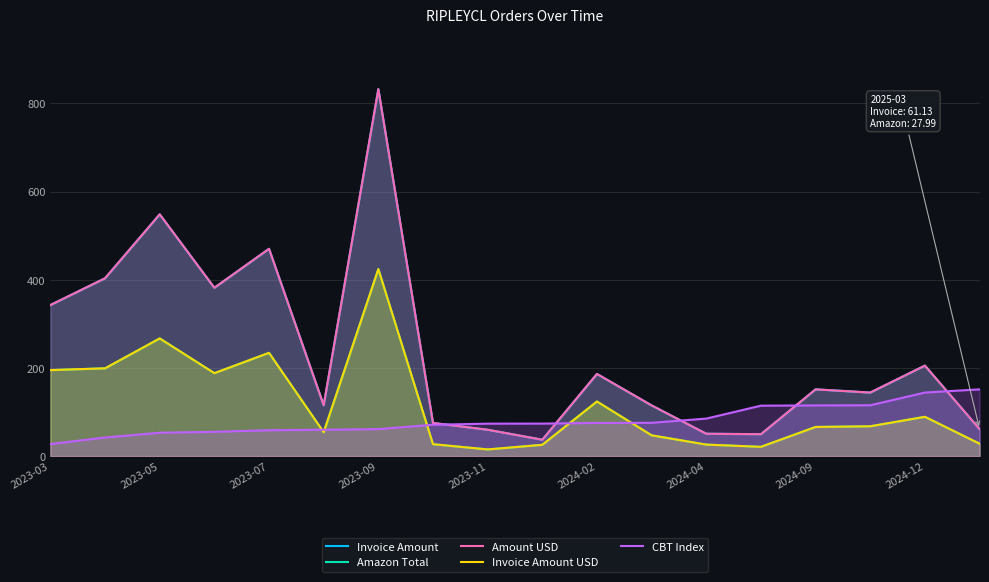

What are all the series names shown in the legend?

Invoice Amount, Amazon Total, Amount USD, Invoice Amount USD, CBT Index